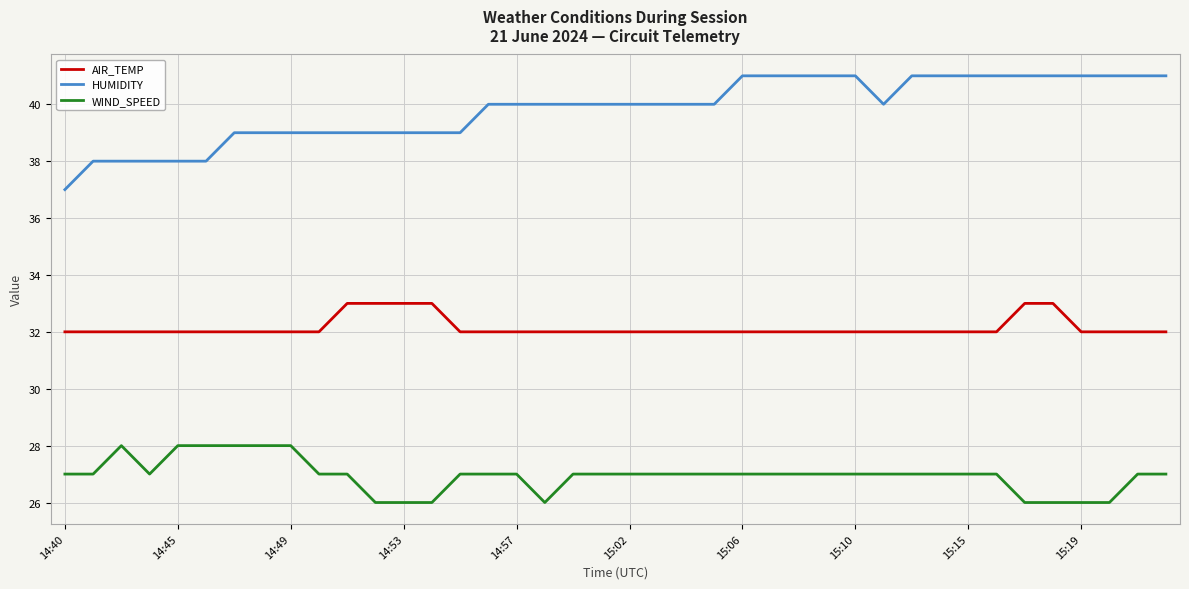

Which series has the largest total across all categories?

HUMIDITY